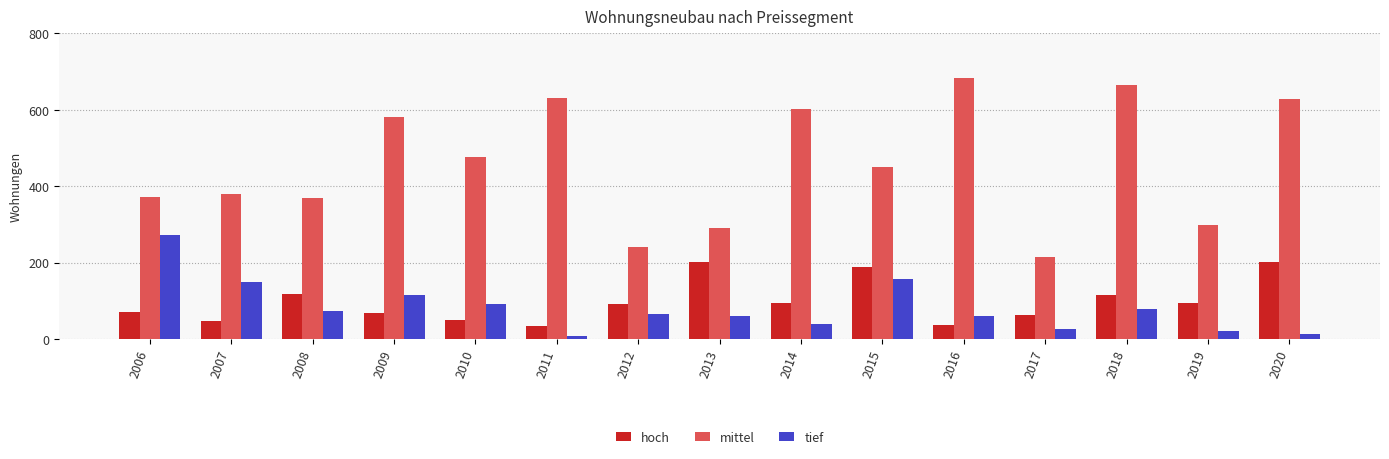

What is the difference between the tief values at 2008 and 2015?

83.6